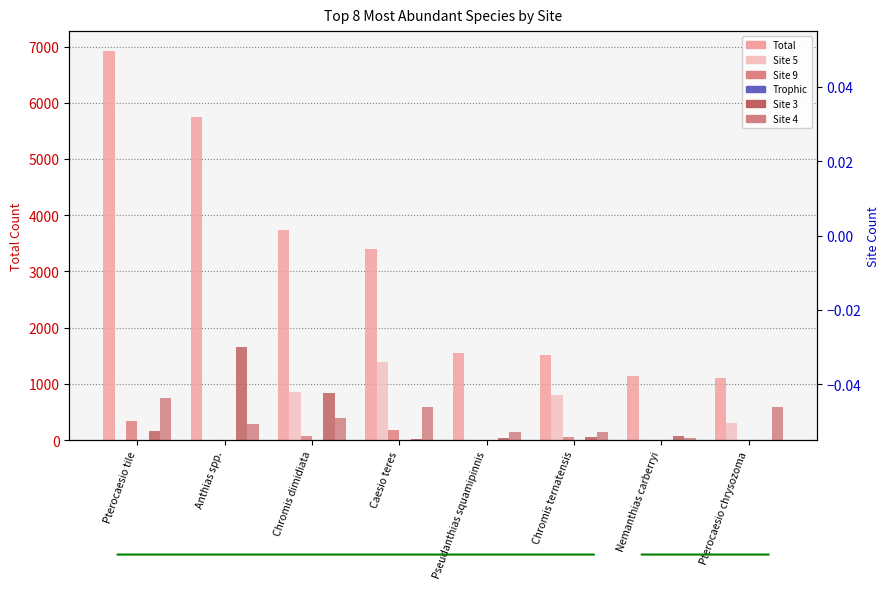

Count the number of categories in the chart.

8